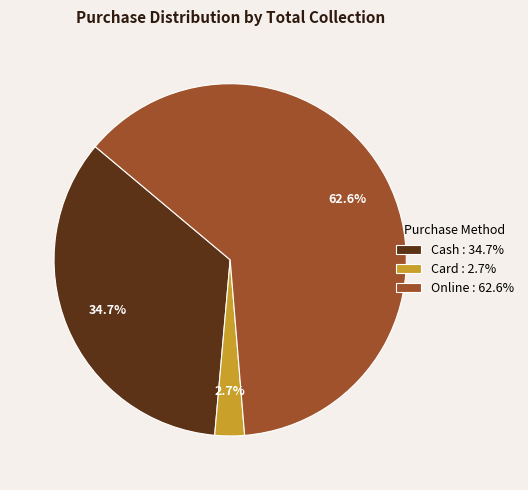

Is Card : 2.7% the majority of the pie?

No